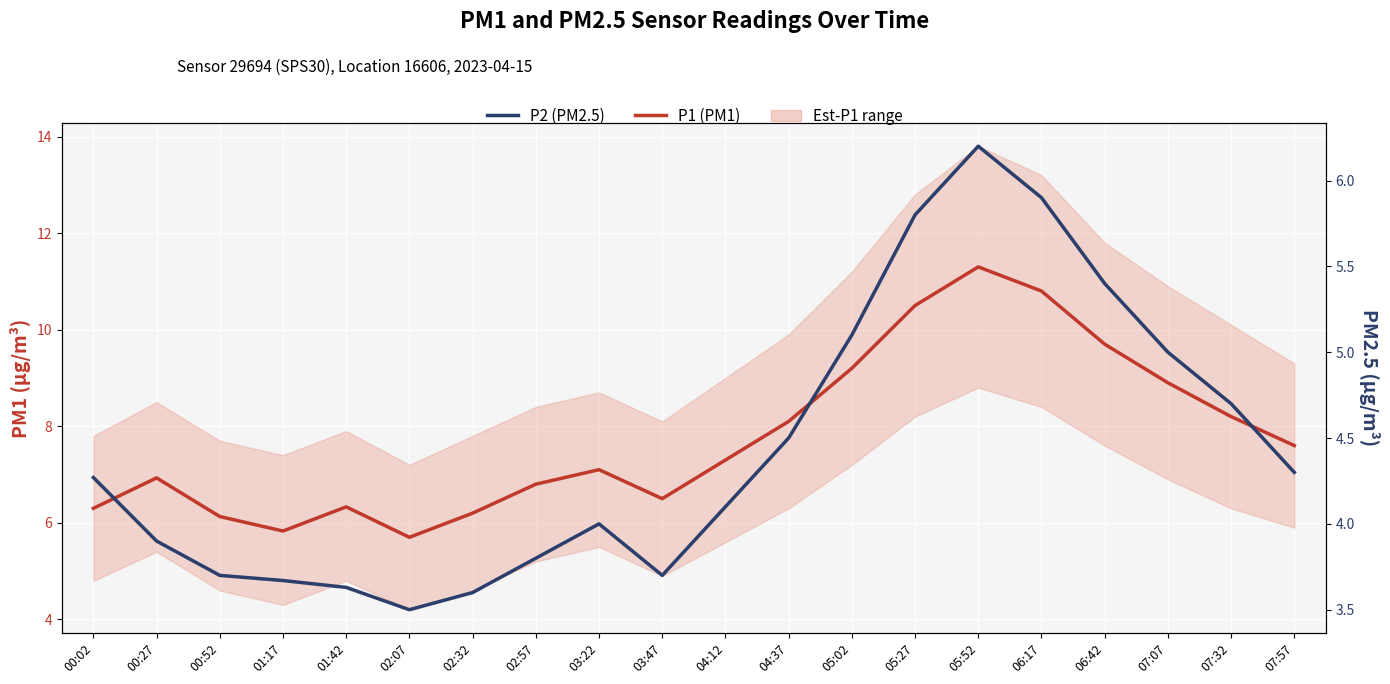

Between 04:37 and 07:07, which is larger?

07:07